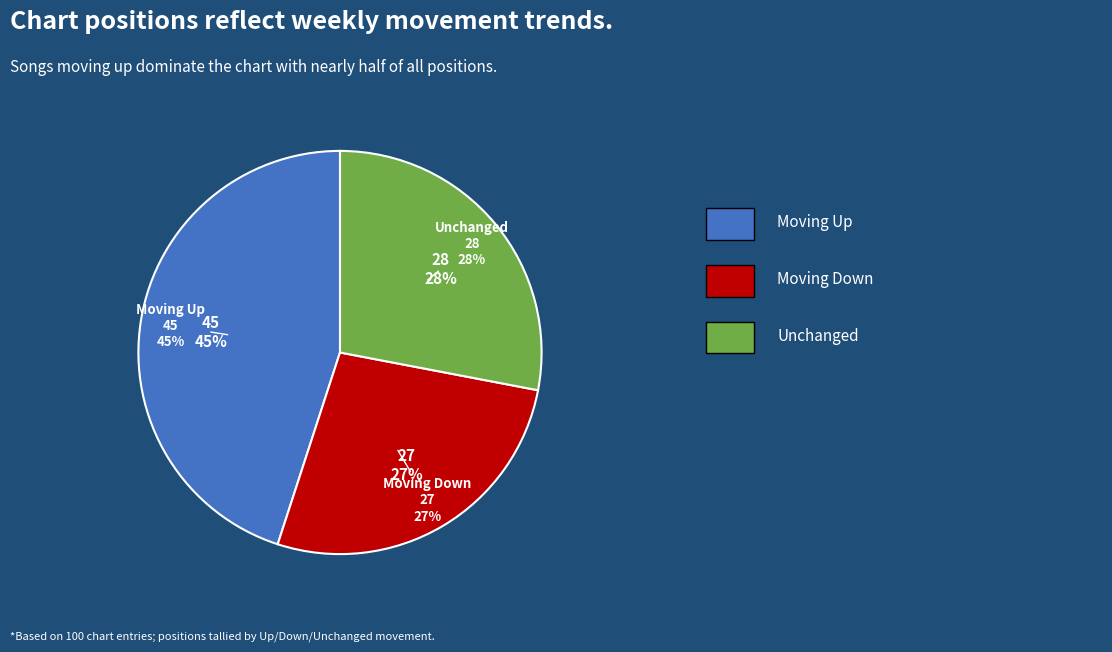

What percentage is the down slice, to the nearest percent?

27%